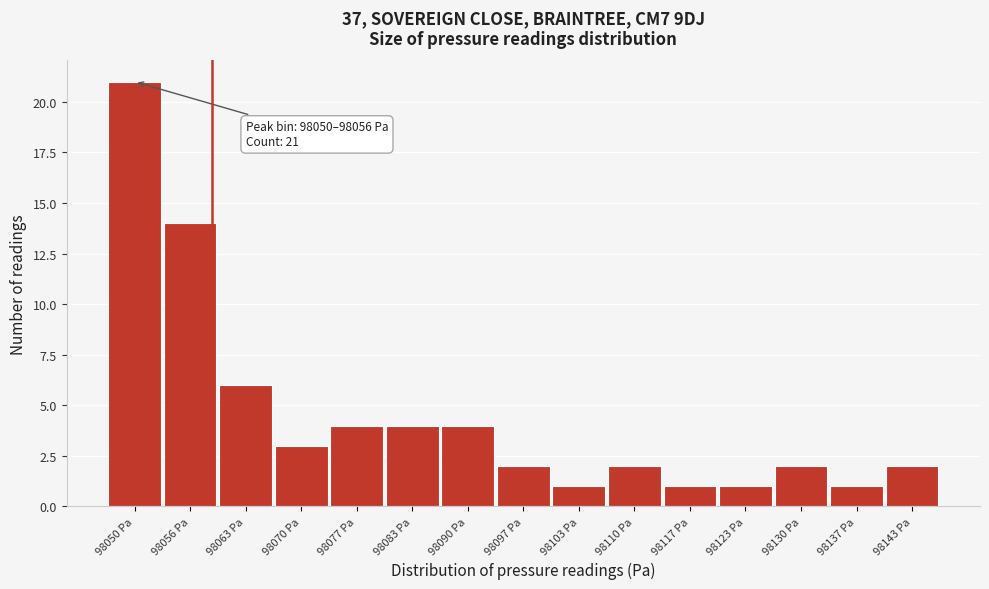

Reading left to right, list all the values displayed in this chart.

21	14	6	3	4	4	4	2	1	2	1	1	2	1	2